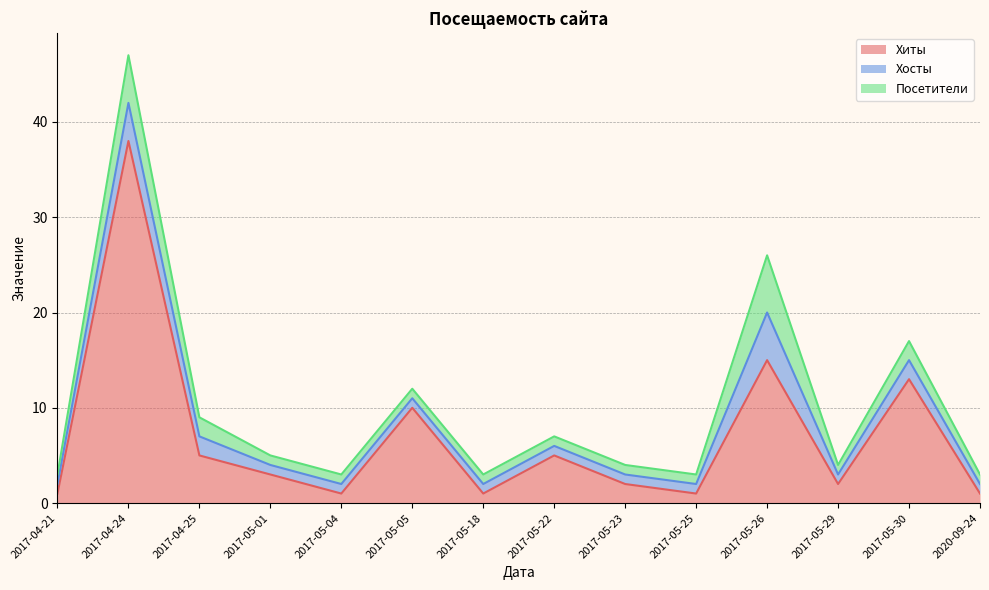

At which category is the sum across all series the highest?

2017-04-24